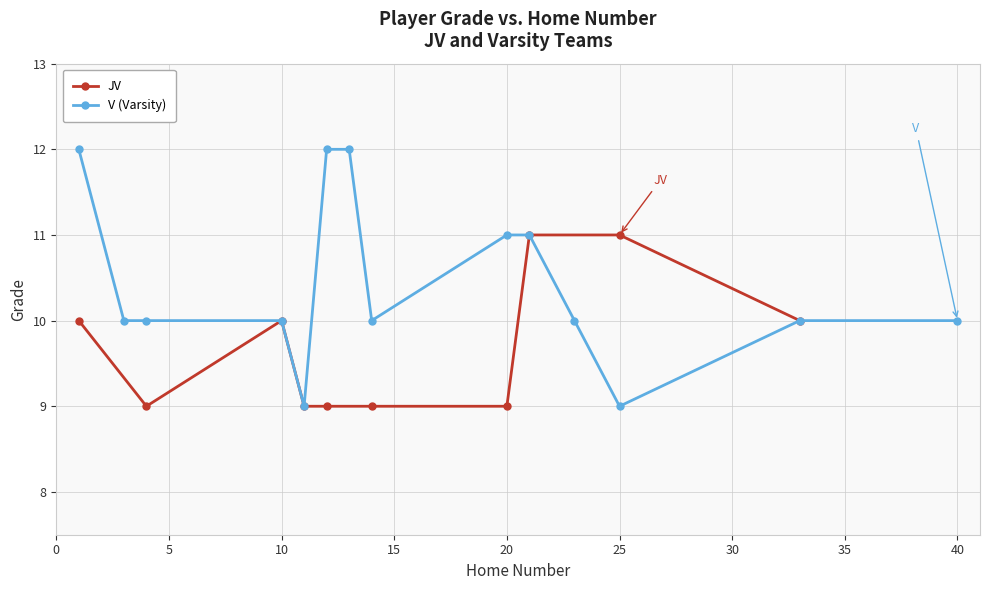

Is it true that V (Varsity) equals 12 at 25?

False